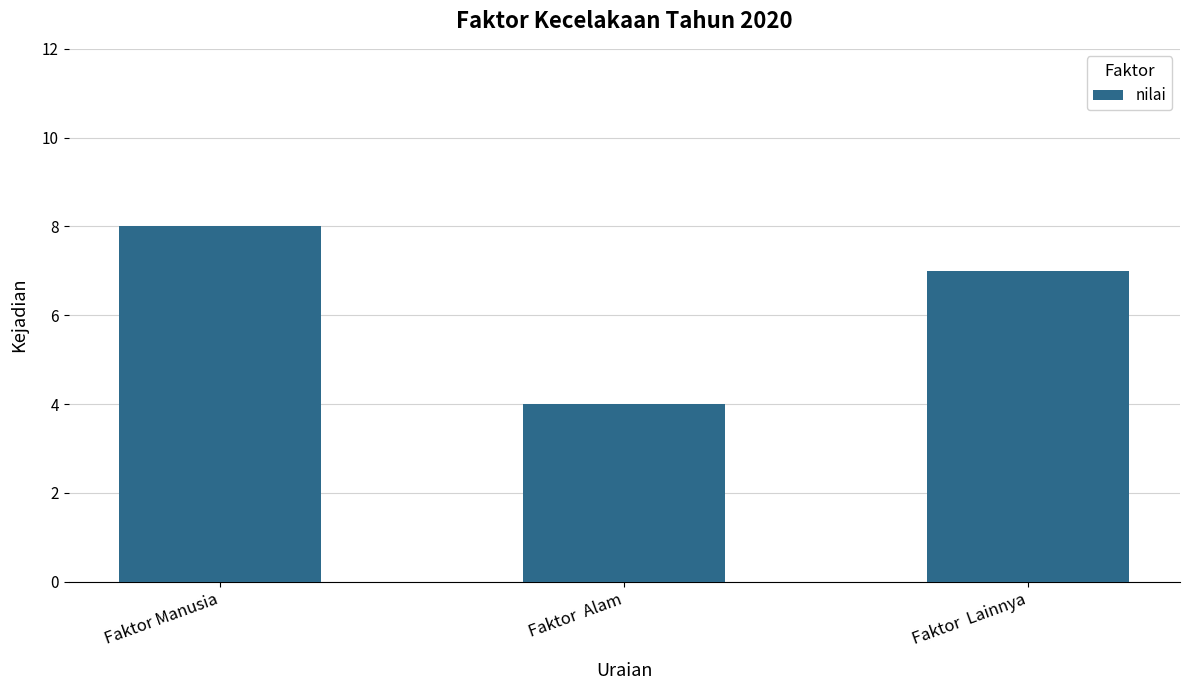

Which label corresponds to the largest value in the chart?

Faktor Manusia